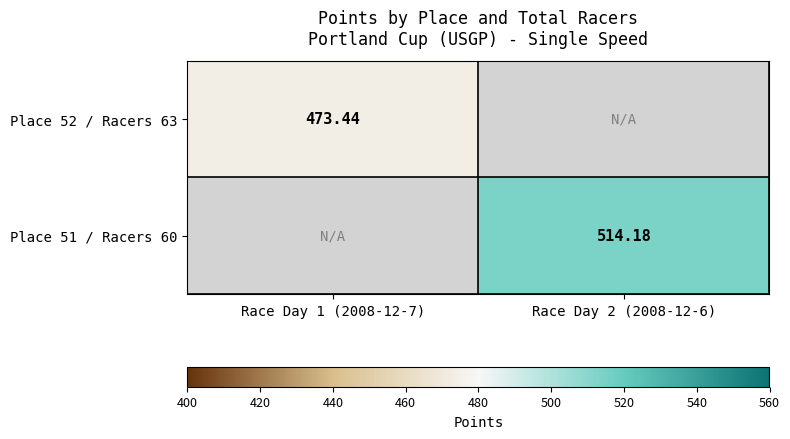

The value of Place 52 / Racers 63 at Race Day 1 (2008-12-7) is 473.4. True or false?

True